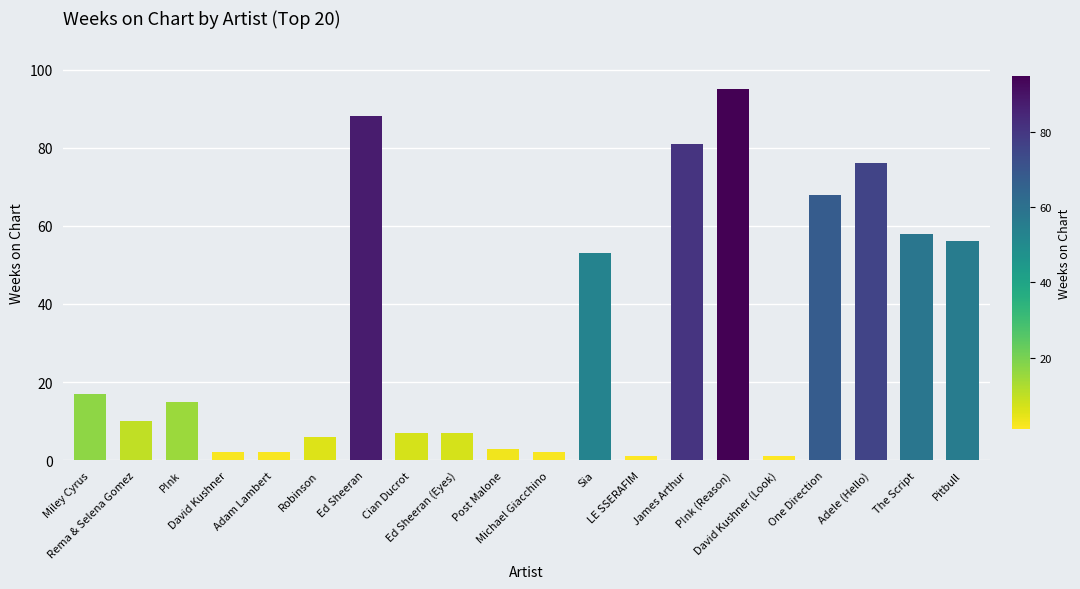

Reading left to right, list all the values displayed in this chart.

17	10	15	2	2	6	88	7	7	3	2	53	1	81	95	1	68	76	58	56